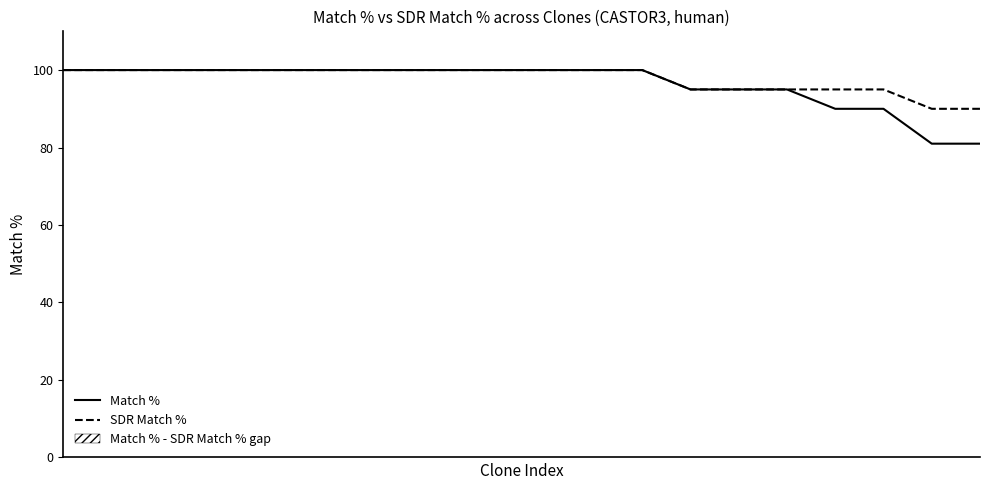

How many values in the SDR Match % series are below 100?

7